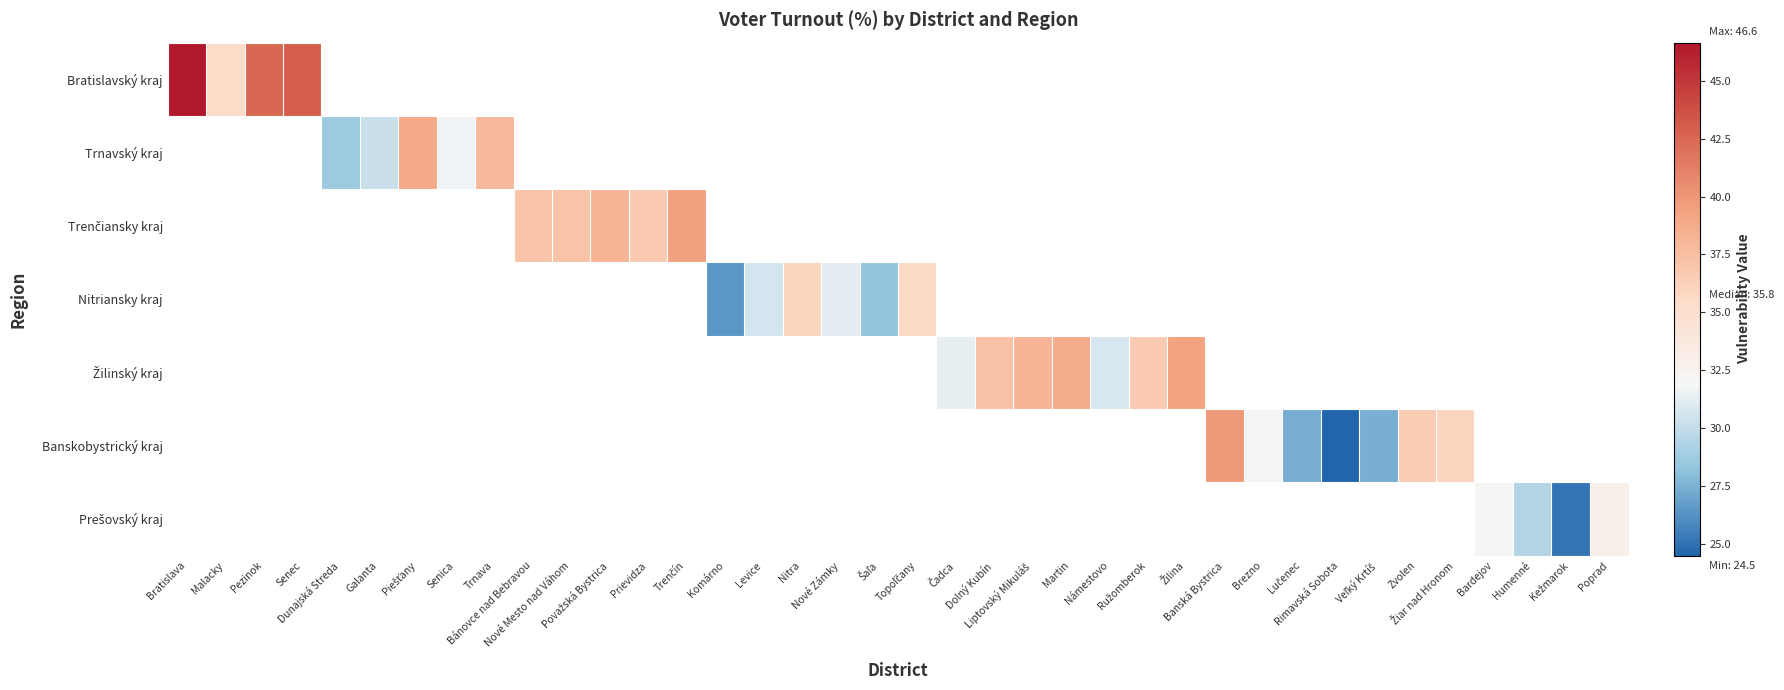

The value of Žilinský kraj at Dolný Kubín is 64.1. True or false?

False